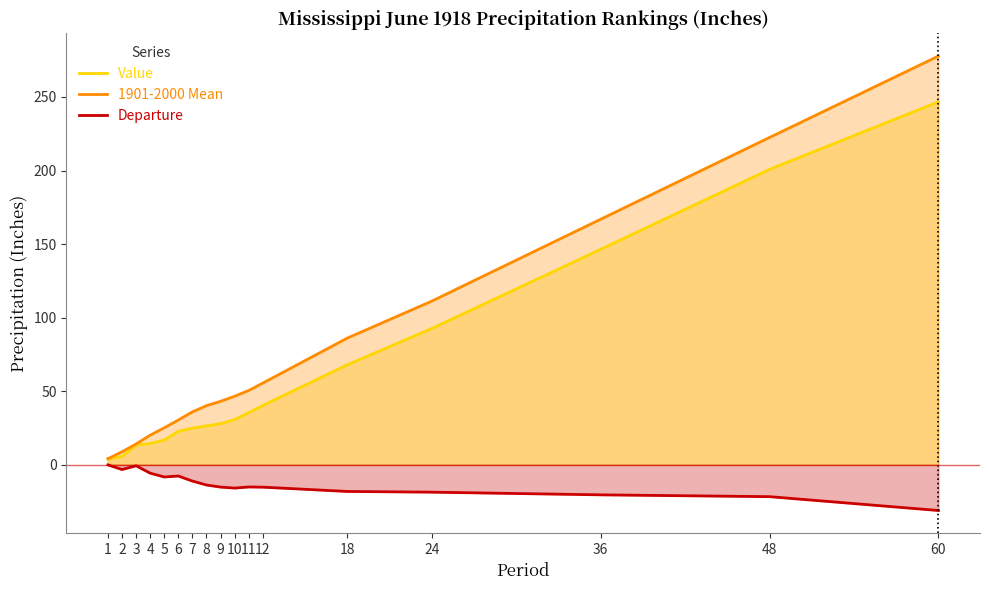

How many data points in Value are above 27?

9